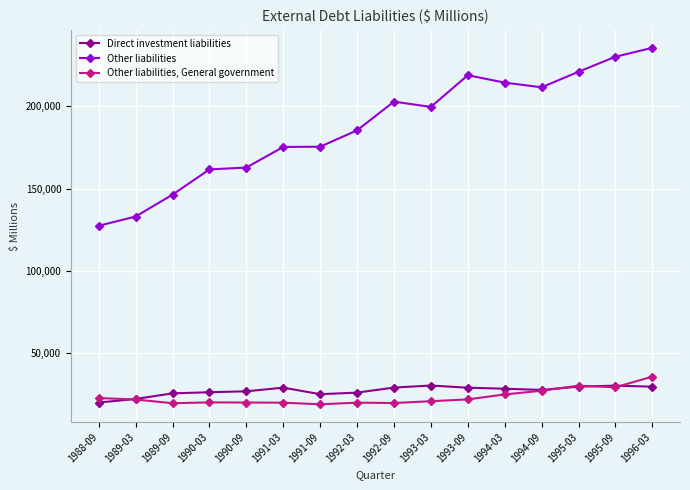

In Other liabilities, General government, how many points are higher than both neighbors (excluding endpoints)?

3